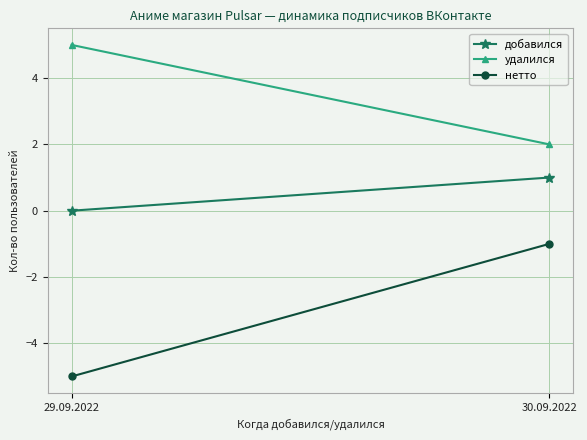

What is the difference between the добавился values at 29.09.2022 and 30.09.2022?

1